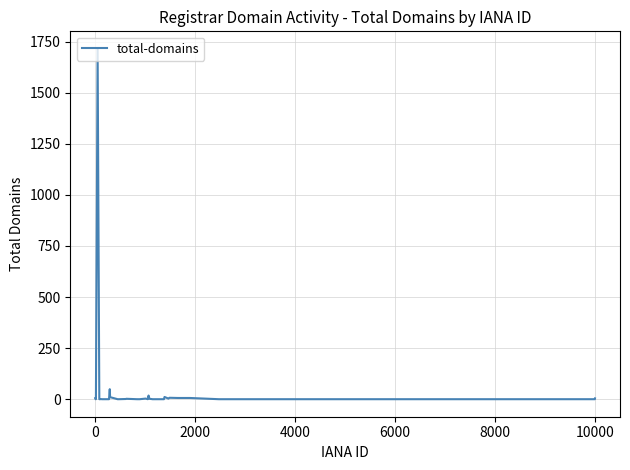

What is the difference between the maximum and minimum values?

1715